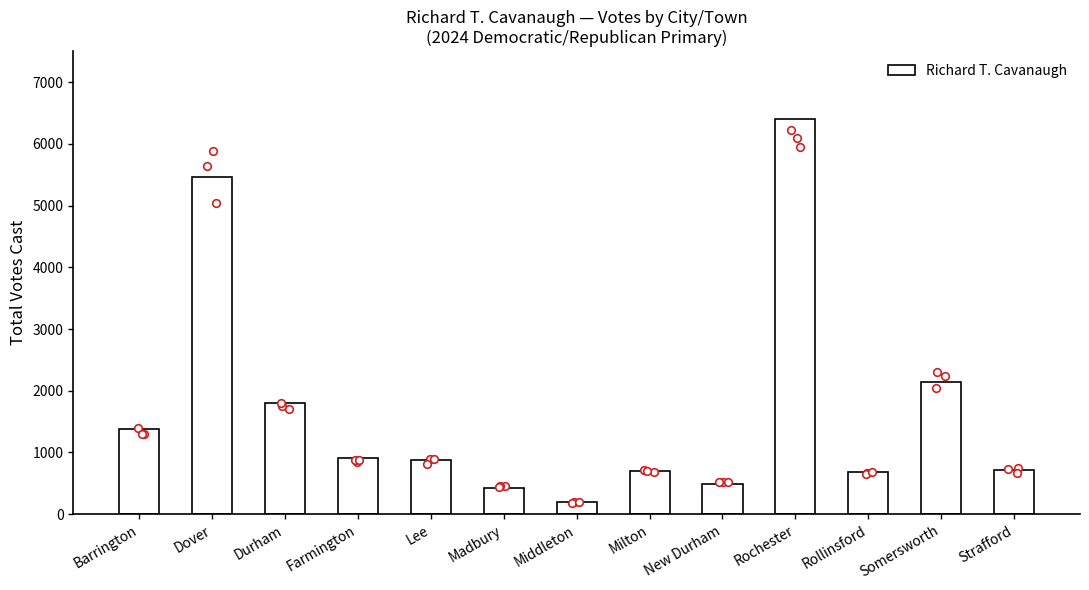

Which has a higher value, Barrington or Rochester?

Rochester